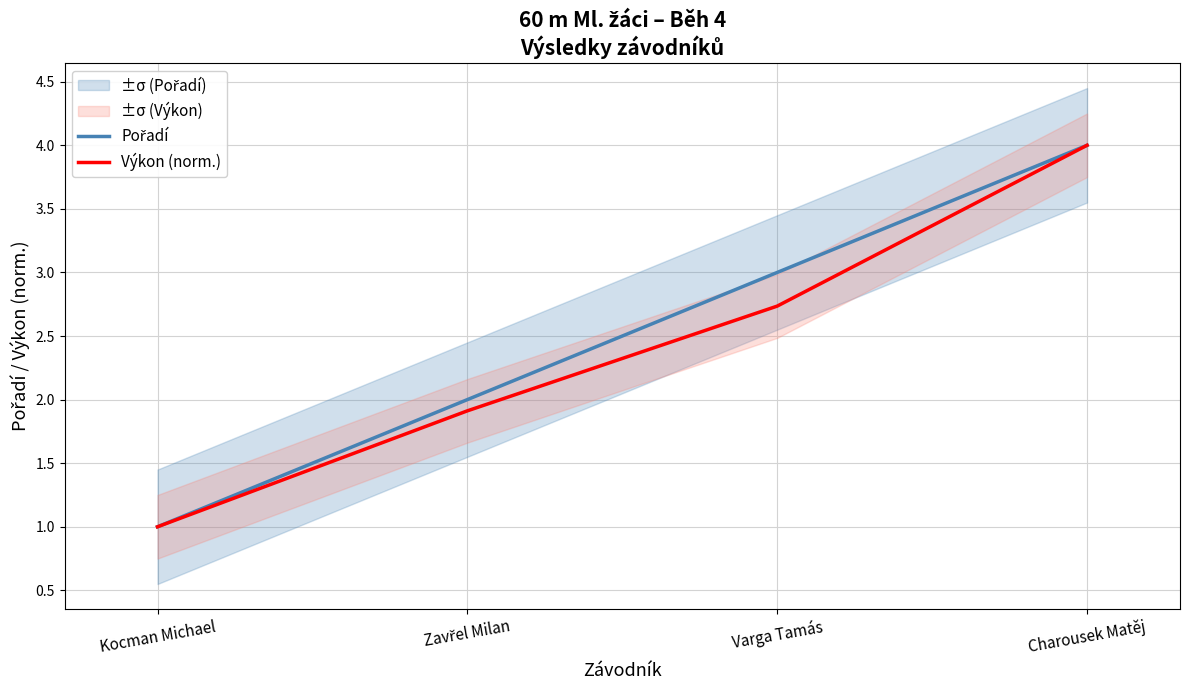

What is the average value of the Pořadí series?

2.5